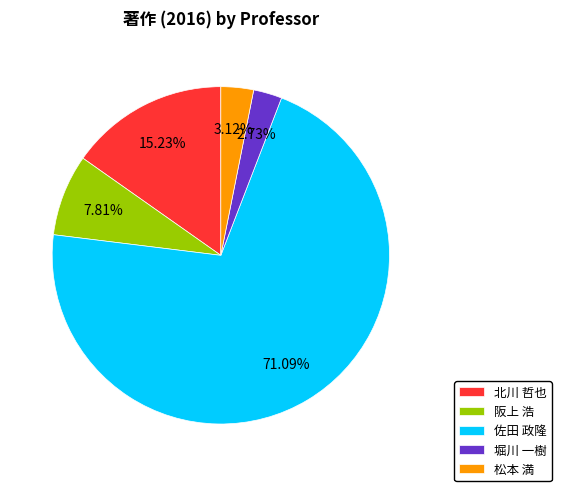

Does 佐田 政隆 represent more than half of the total?

Yes